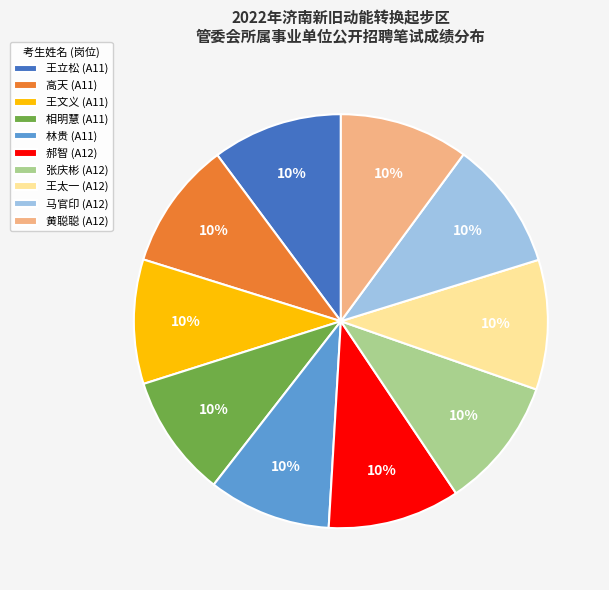

What percentage is the 郝智 (A12) slice, to the nearest percent?

10%